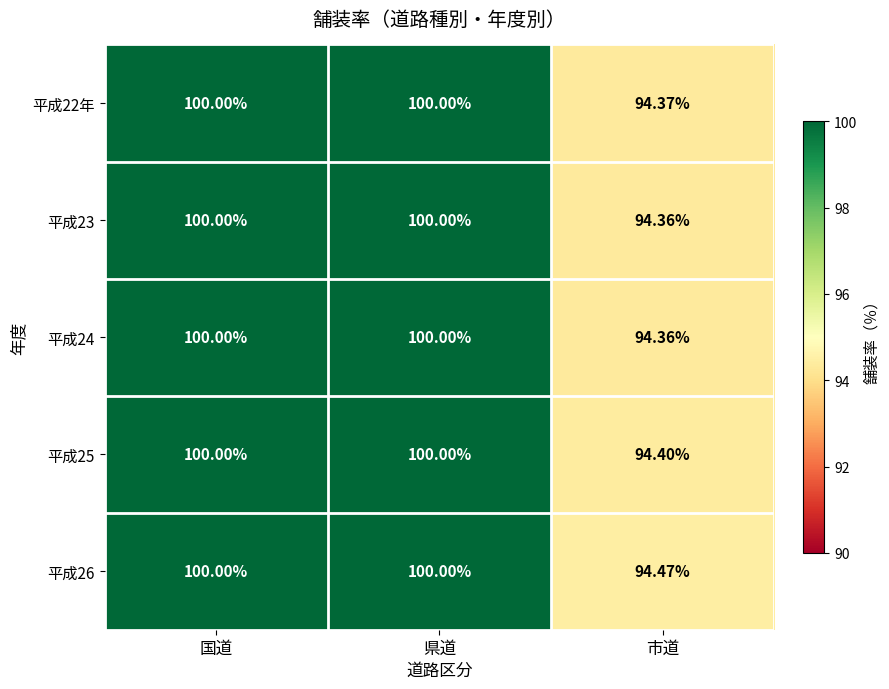

At which label does 平成24 reach its minimum?

市道